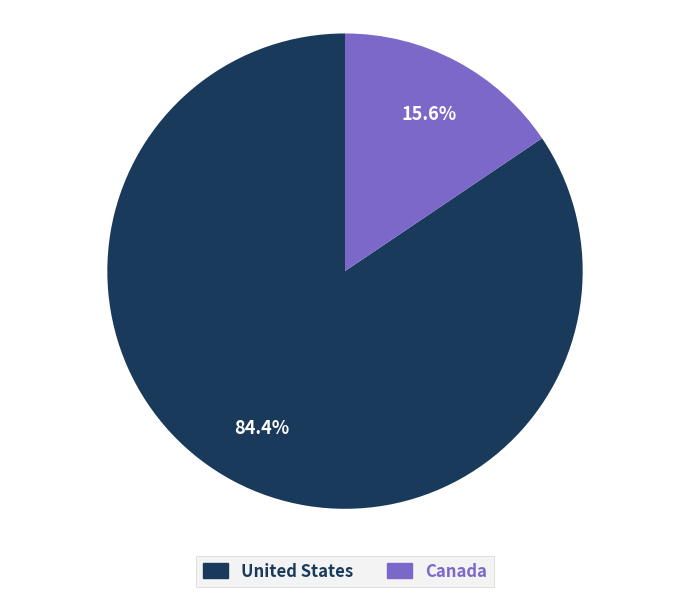

Is the sum of Canada and United States greater than half?

Yes